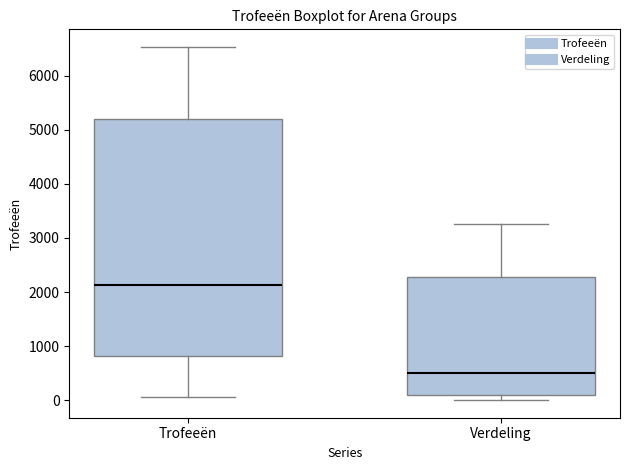

Reading left to right, read every box against the y-axis: the position of its median line, the range the box covers, and the ends of its whiskers. The values are not printed on the chart, so give them approximately, as read against the axis.

Trofeeën: median 2100, box 800 to 5200, whiskers 100 to 6500
Verdeling: median 500, box 100 to 2300, whiskers 0 to 3300